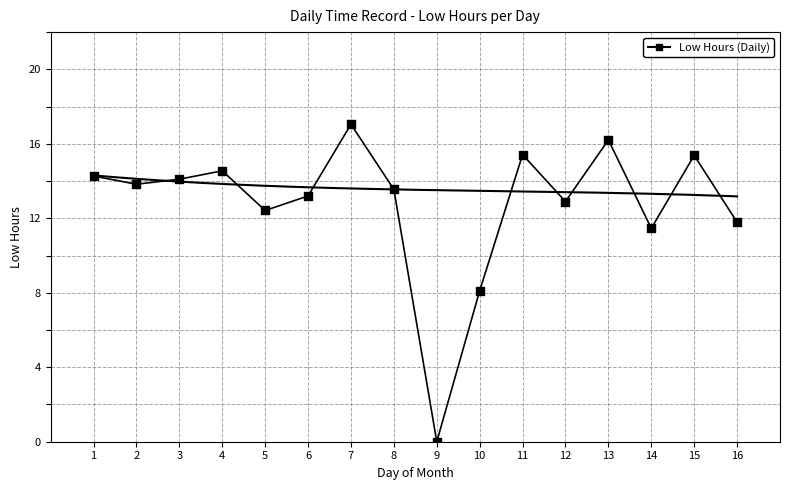

List the coordinates of all points as (Y, X) pairs, reading left to right.

(14.3, 1.0)  (13.8, 2.0)  (14.1, 3.0)  (14.6, 4.0)  (12.4, 5.0)  (13.2, 6.0)  (17.1, 7.0)  (13.6, 8.0)  (0.0, 9.0)  (8.1, 10.0)  (15.4, 11.0)  (12.9, 12.0)  (16.2, 13.0)  (11.5, 14.0)  (15.4, 15.0)  (11.8, 16.0)